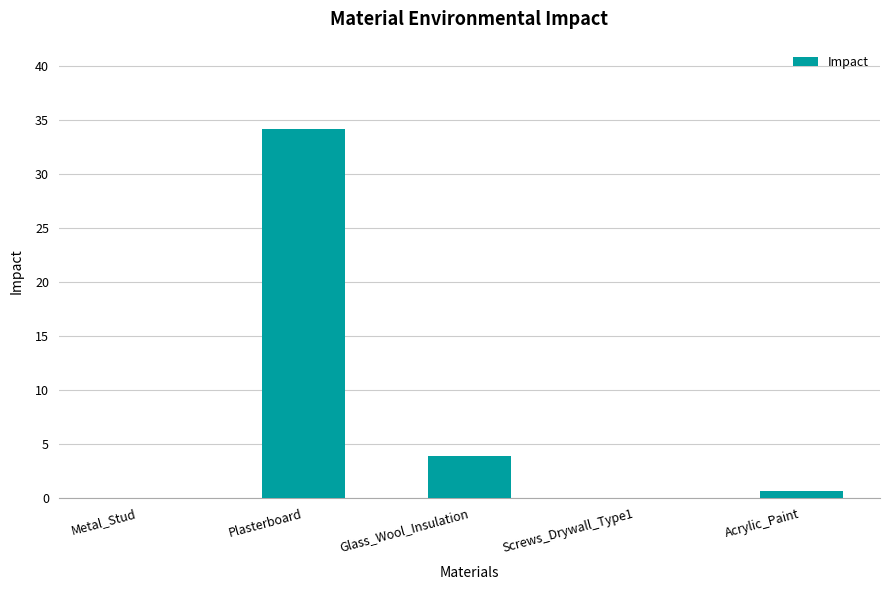

What is the approximate value at Plasterboard?

34.2